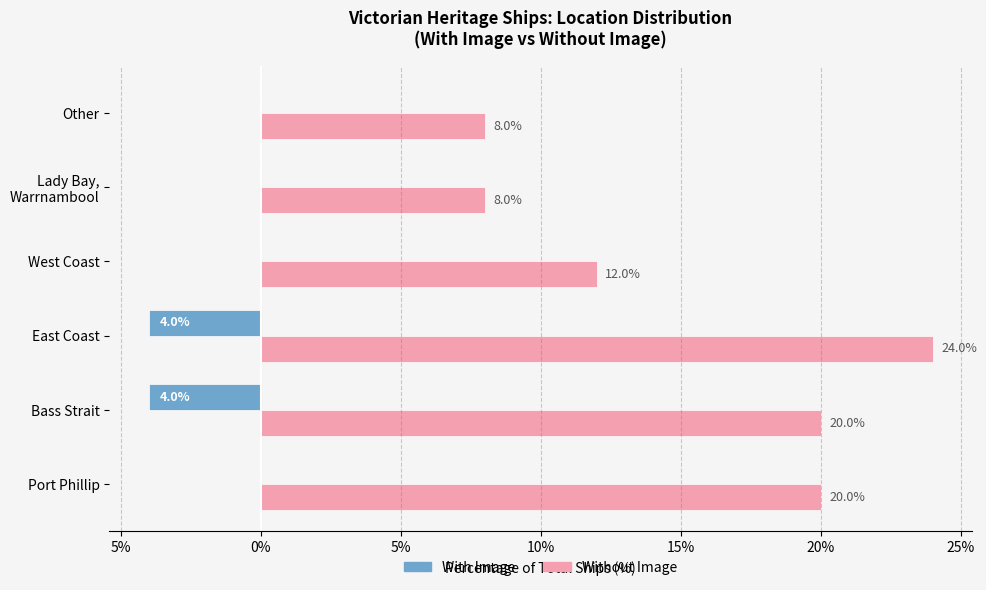

At how many categories does at least one series exceed 11?

4